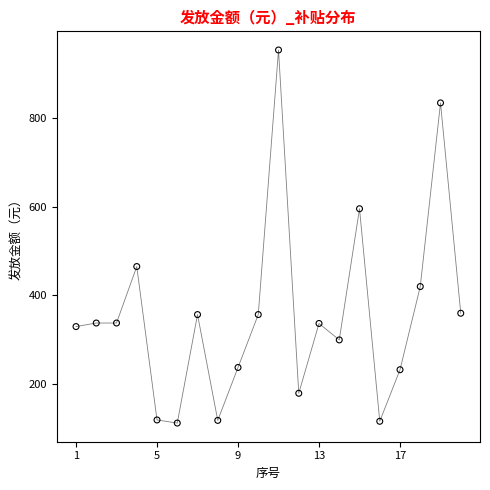

What is the range of Y values (max minus min)?

839